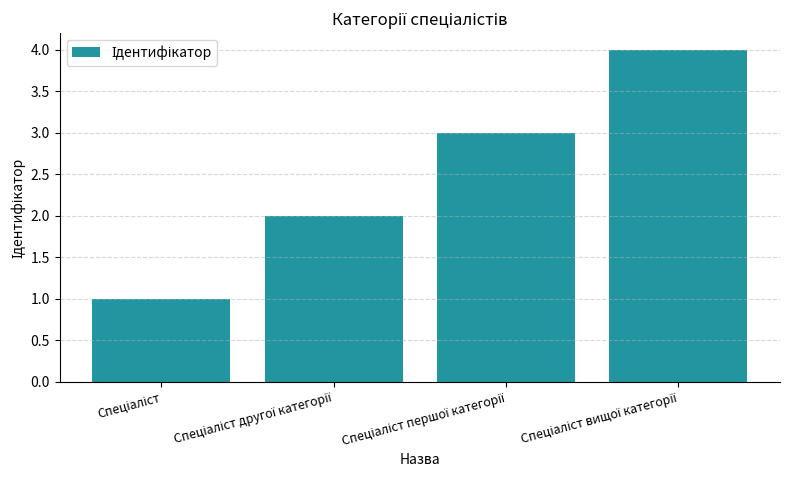

What is the greatest value displayed?

4